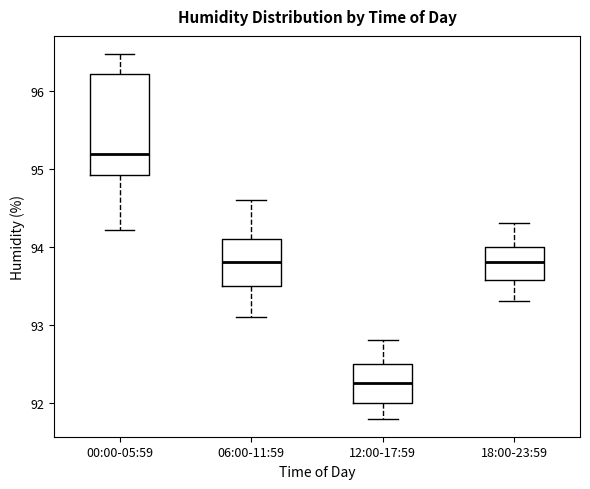

Which box is the tallest, from its lower edge to its upper edge?

00:00-05:59